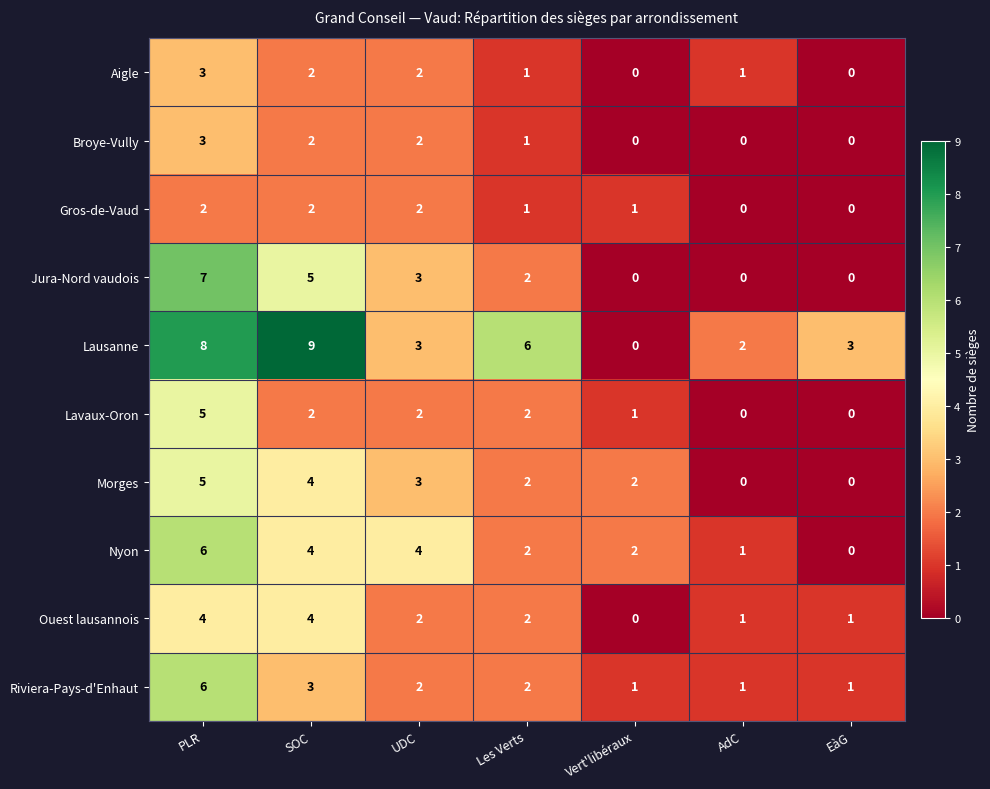

What is the spread (max minus min) of values at Vert'libéraux?

2